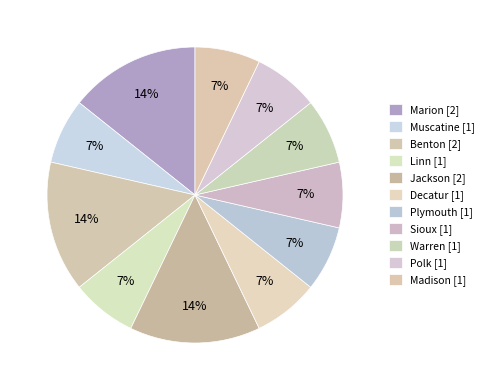

Rank the categories by value from highest to lowest.

Marion, Benton, Jackson, Muscatine, Linn, Decatur, Plymouth, Sioux, Warren, Polk, Madison